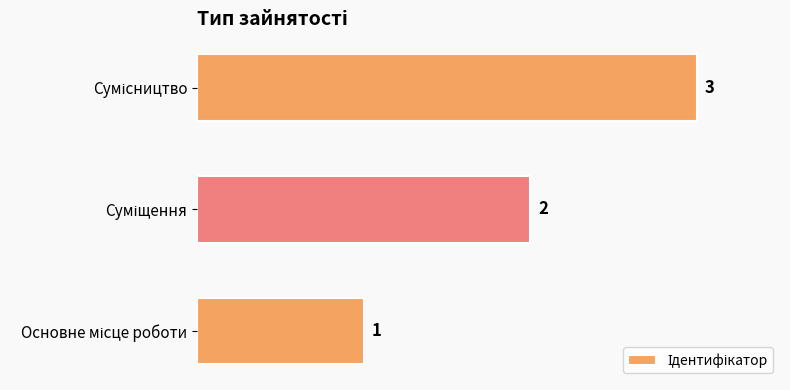

What is the maximum value shown in the chart?

3